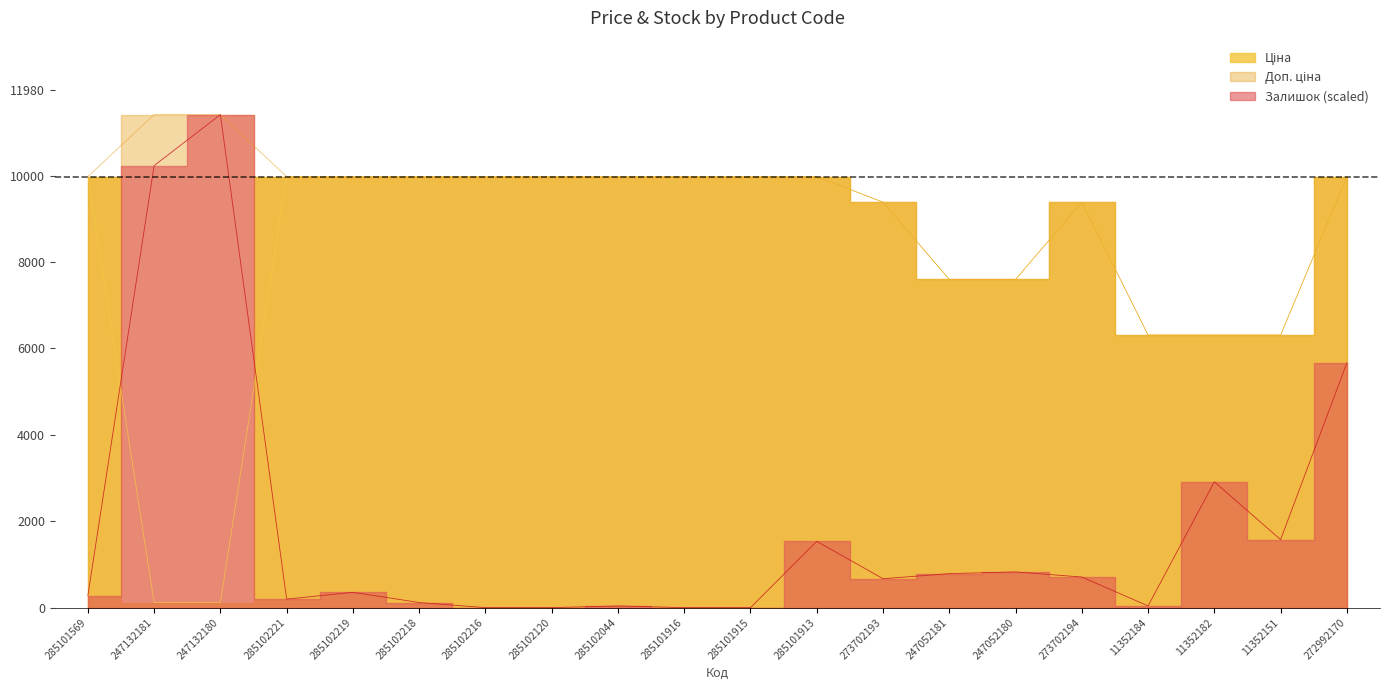

List the series in order of their overall mean, highest first.

Доп. ціна, Ціна, Залишок